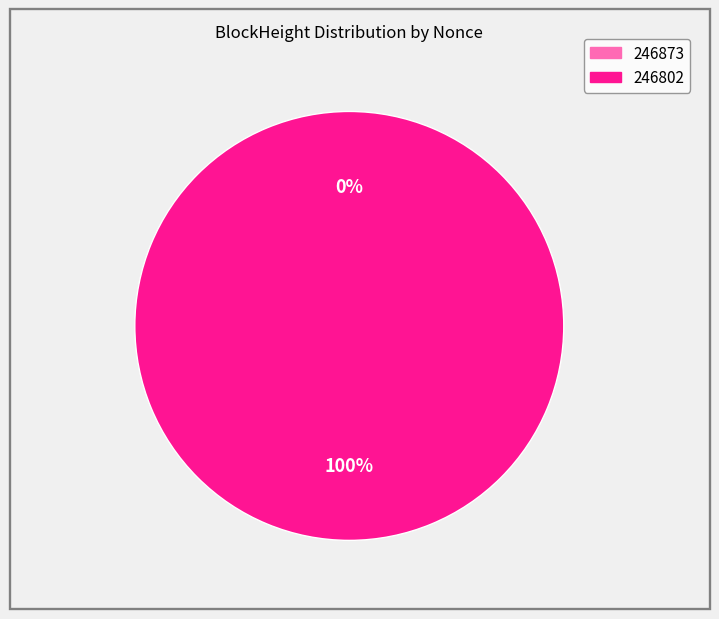

To the nearest percent, what portion does 246802 represent?

100%